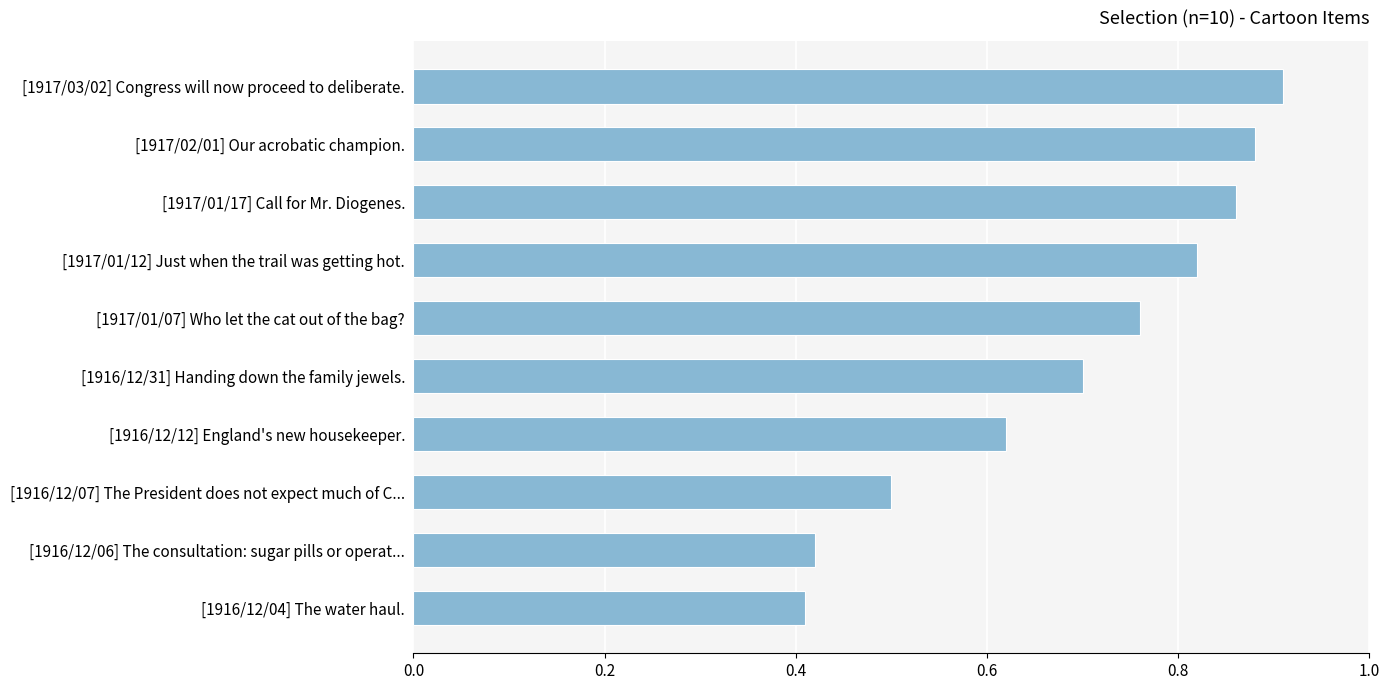

The chart shows a value of 1.2 at [1916/12/31] Handing down the family jewels.. True or false?

False